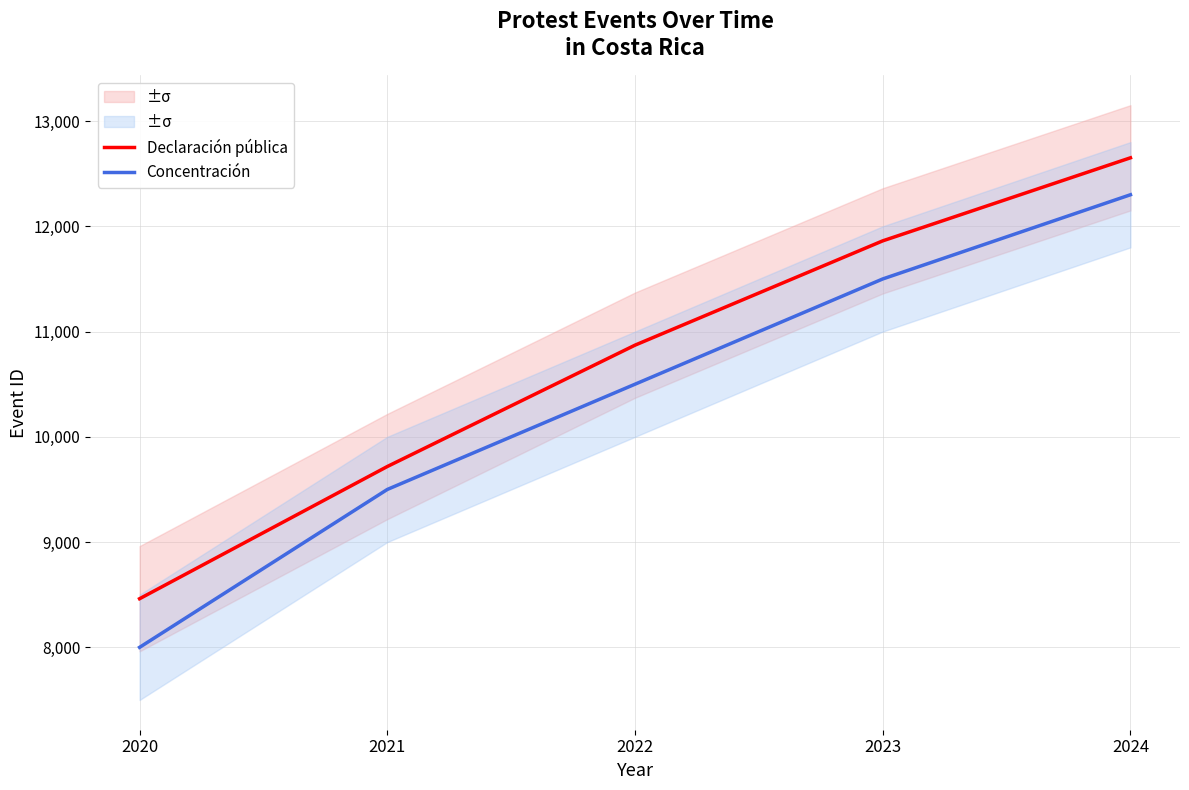

How many lines are shown in the chart?

2